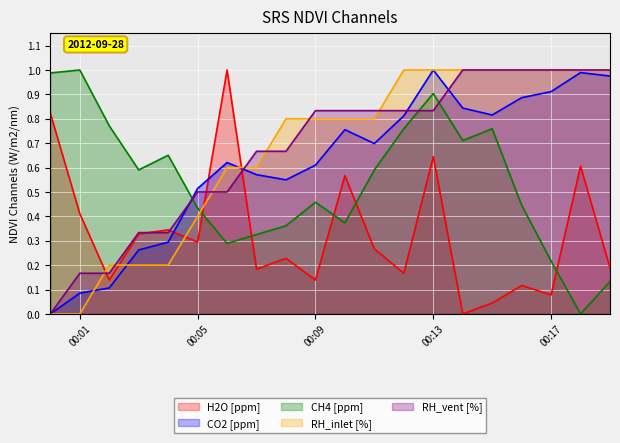

What is the value of the CO2 [ppm] point at the 18th from the left?

0.9